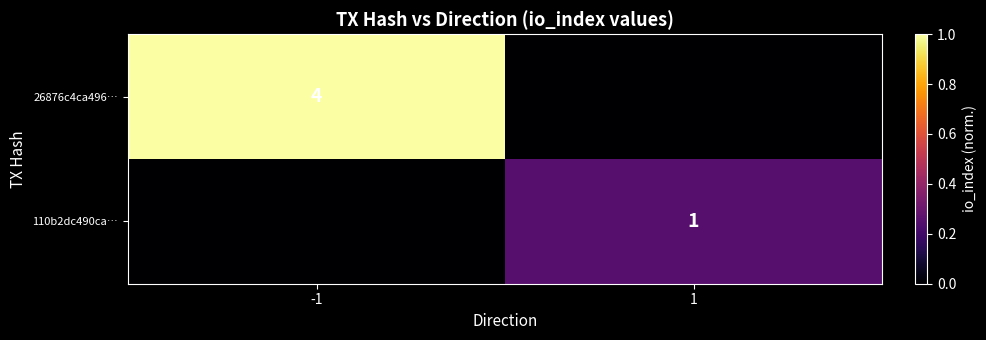

Is the value of 26876c4ca496… at -1 greater than the value of 110b2dc490ca… at 1?

Yes